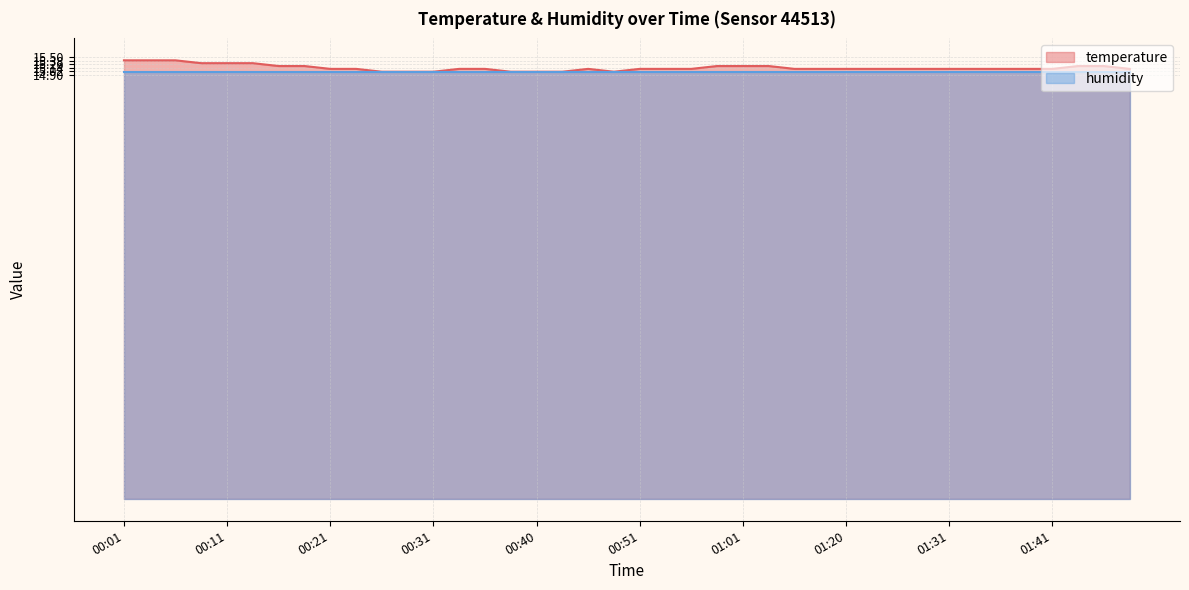

What is the approximate value at 00:21?

15.1